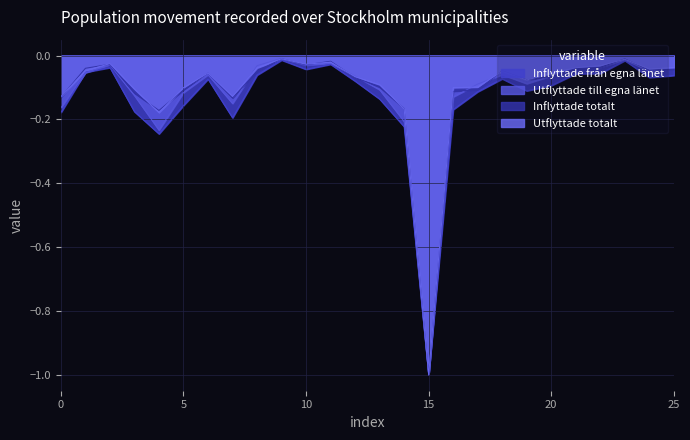

At which label does Inflyttade totalt reach its minimum?

15